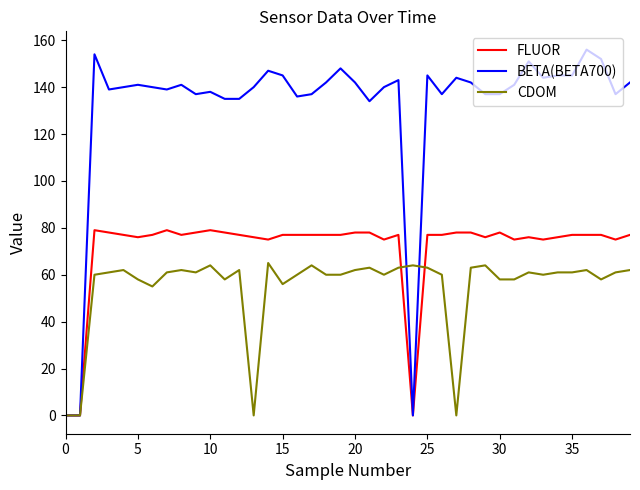

How many values in the BETA(BETA700) series are below 141?

20